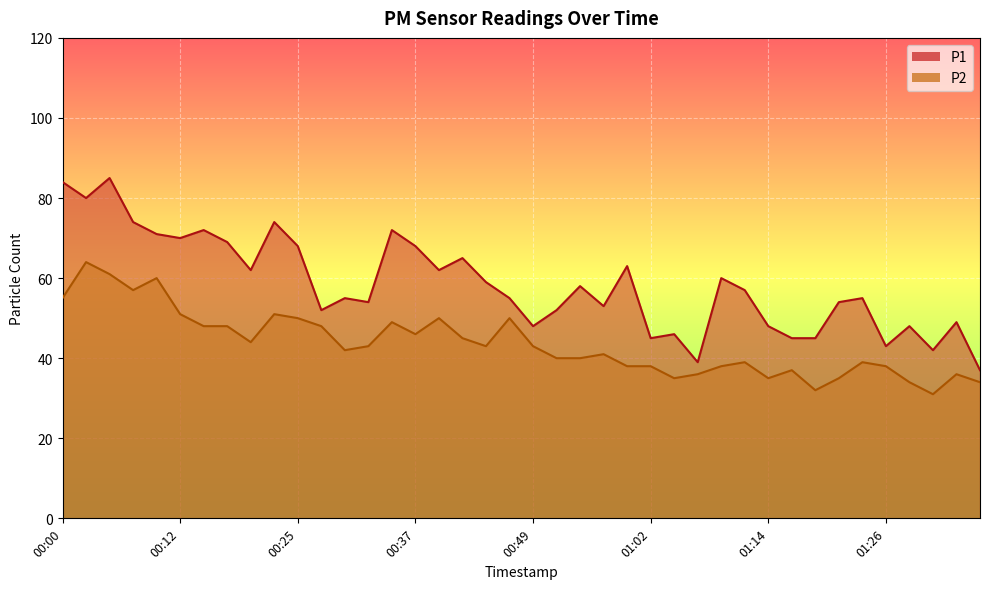

Which has a higher value, 00:32 or 00:49?

00:32